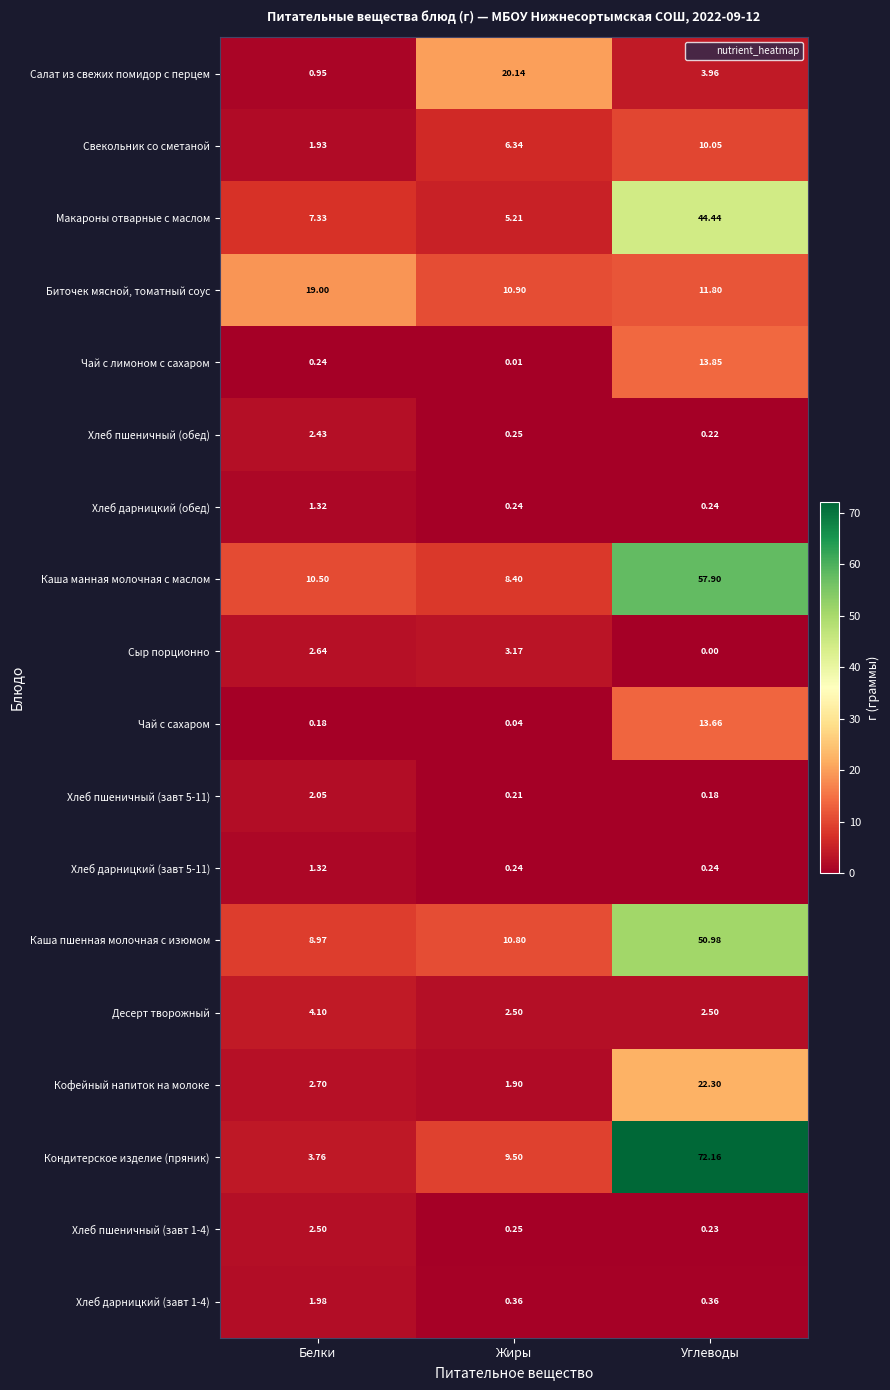

Which series changed the most between Белки and Жиры?

Салат из свежих помидор с перцем